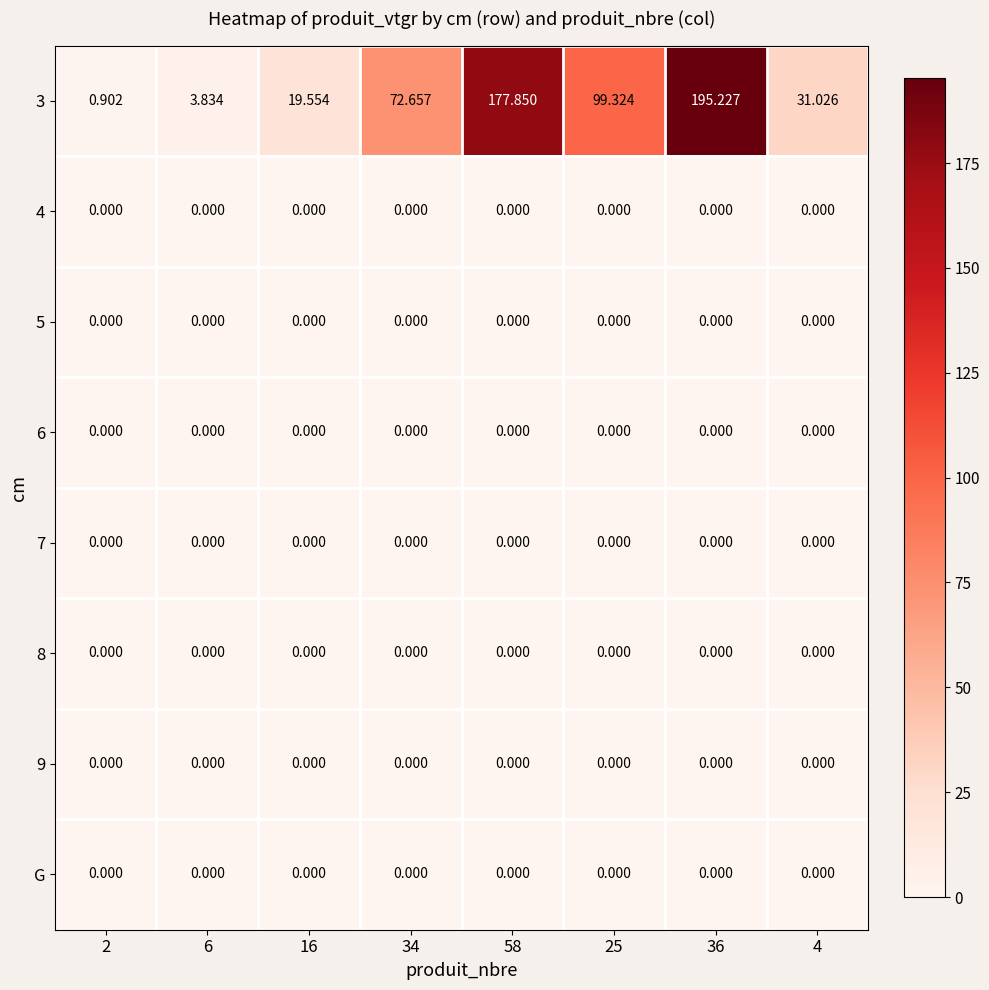

Is the value of 7 at 2 greater than the value of 3 at 6?

No